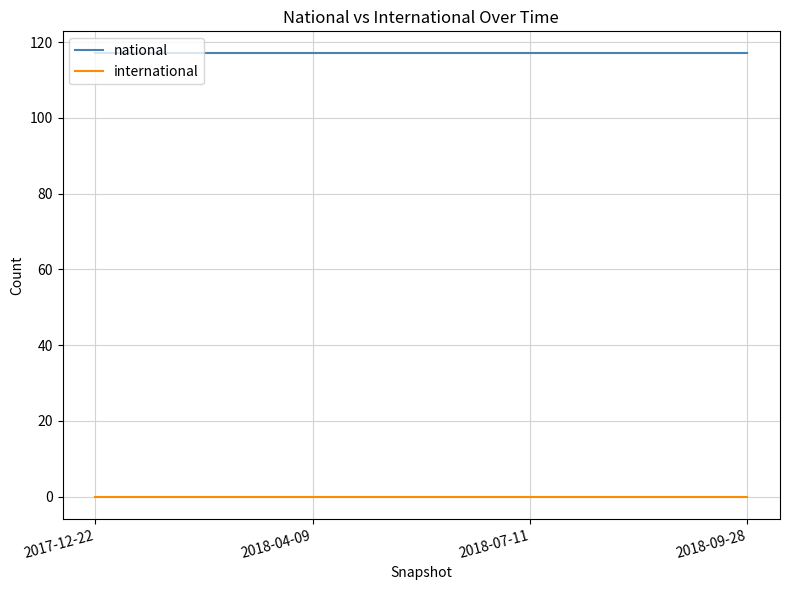

List the series in order of their peak value, lowest first.

international, national